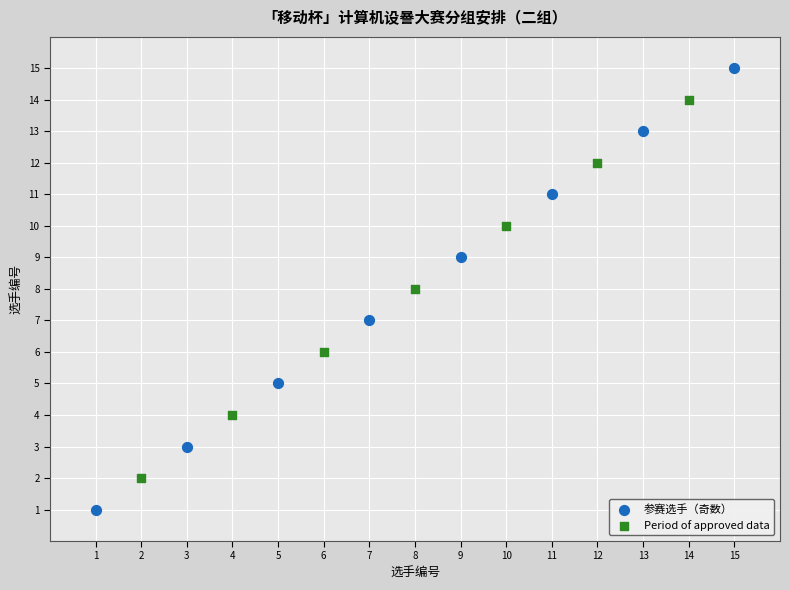

What are all the series names shown in the legend?

参赛选手（奇数）, Period of approved data